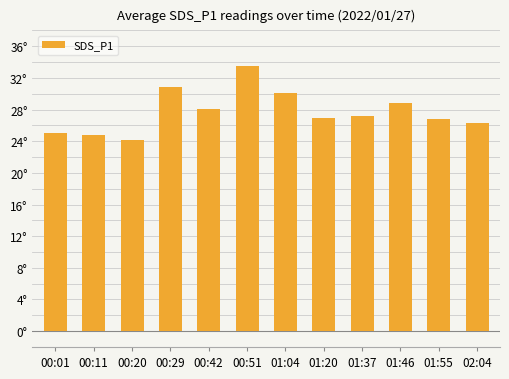

At which label is the value closest to 28?

00:42